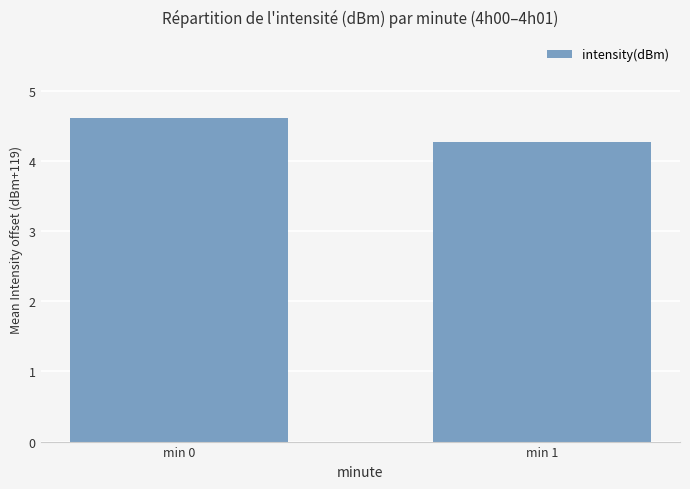

Rank the categories by value from lowest to highest.

min 1, min 0